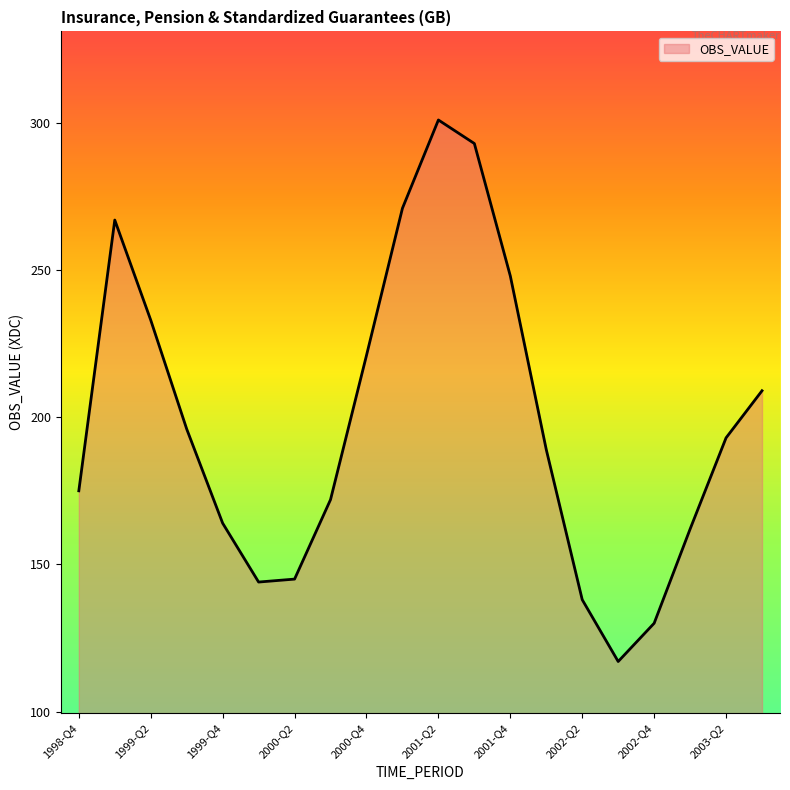

What is the greatest value displayed?

301